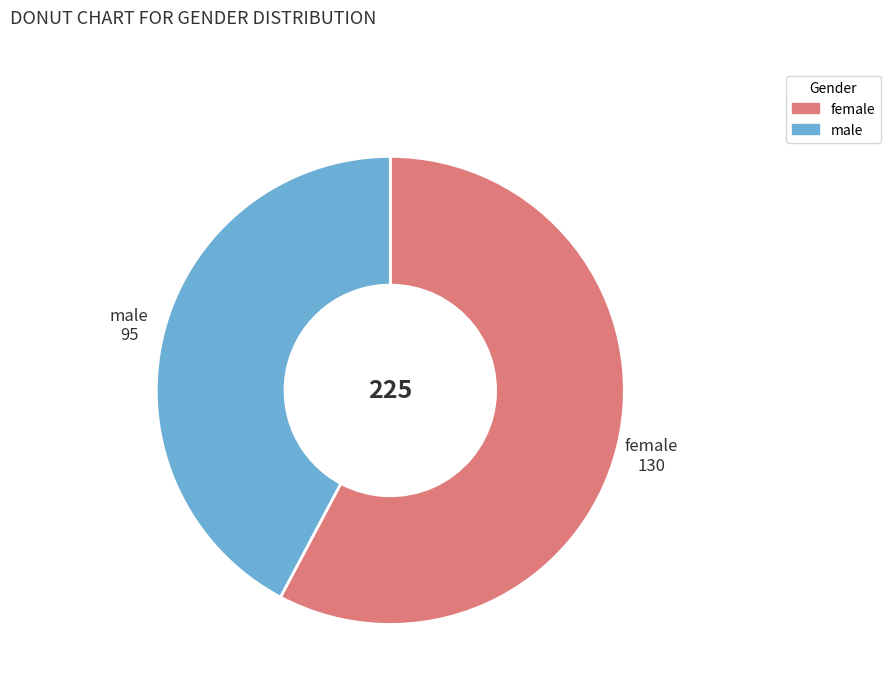

Is the sum of male and female greater than half?

Yes